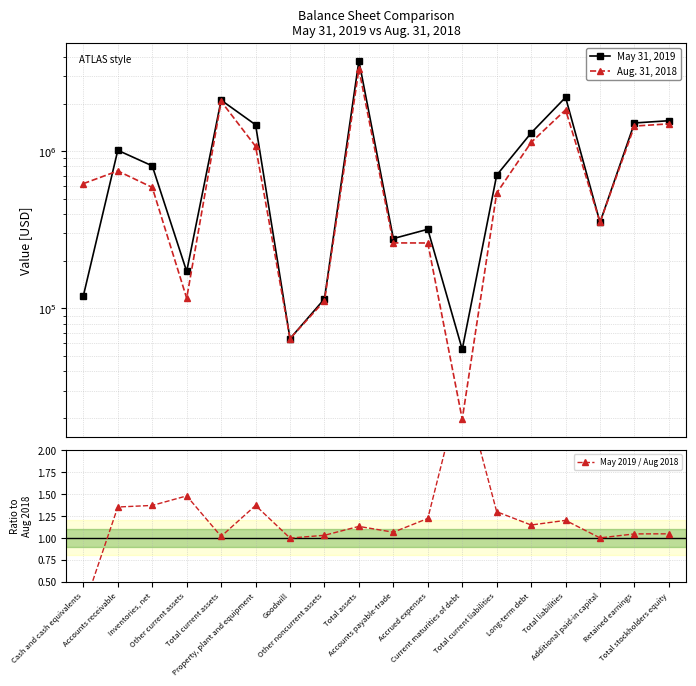

What is the value of the May 31, 2019 point at the 14th from the left?

1306863.0